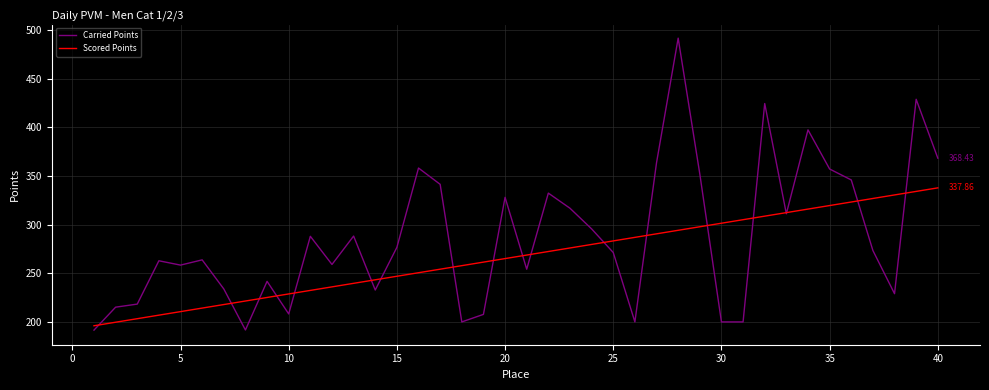

Rank the series by their average value, from highest to lowest.

Carried Points, Scored Points